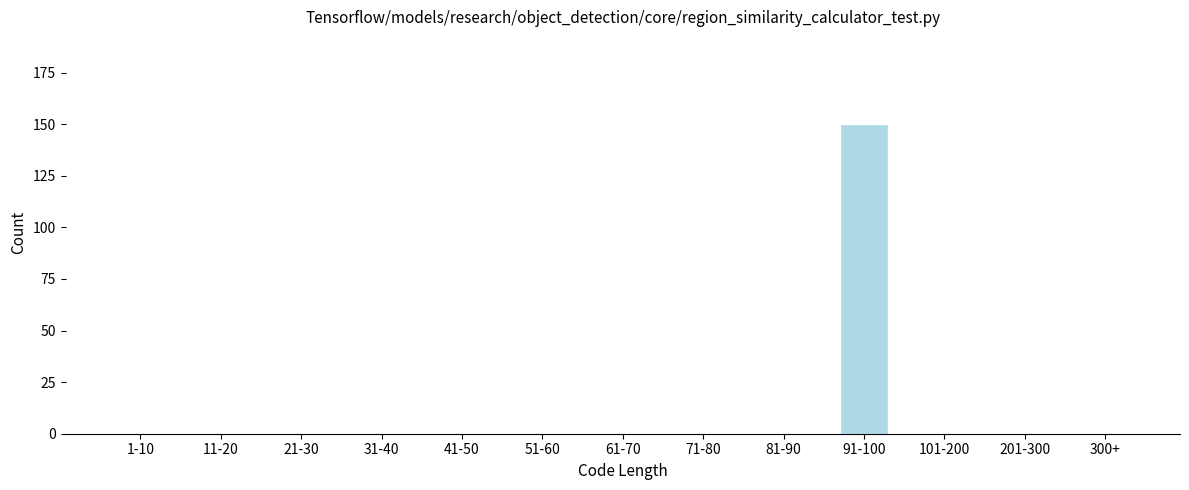

Reading left to right, list all the values displayed in this chart.

1-10=0	11-20=0	21-30=0	31-40=0	41-50=0	51-60=0	61-70=0	71-80=0	81-90=0	91-100=150	101-200=0	201-300=0	300+=0